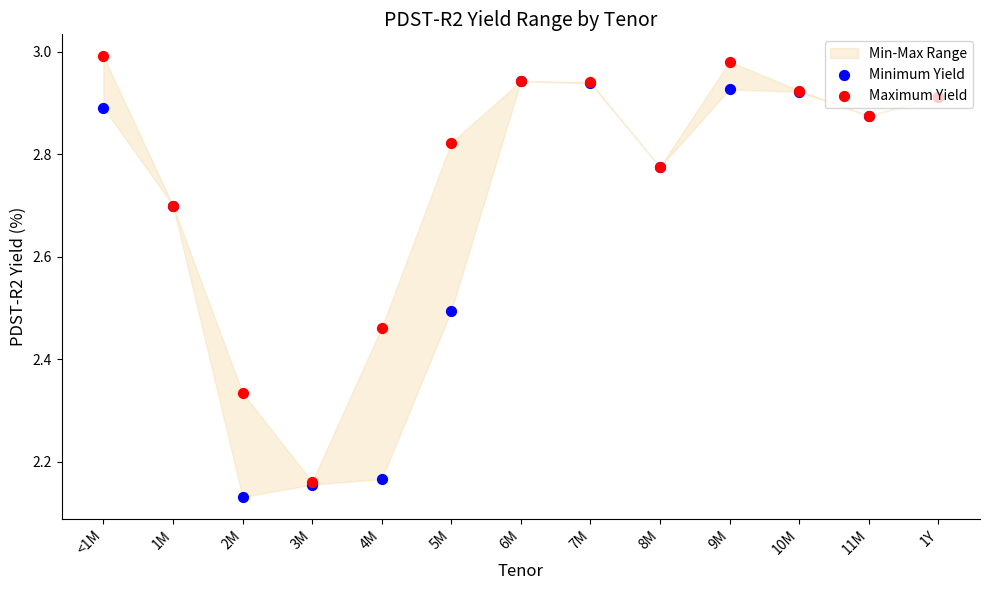

What is the total value across all series at 2M?

4.5